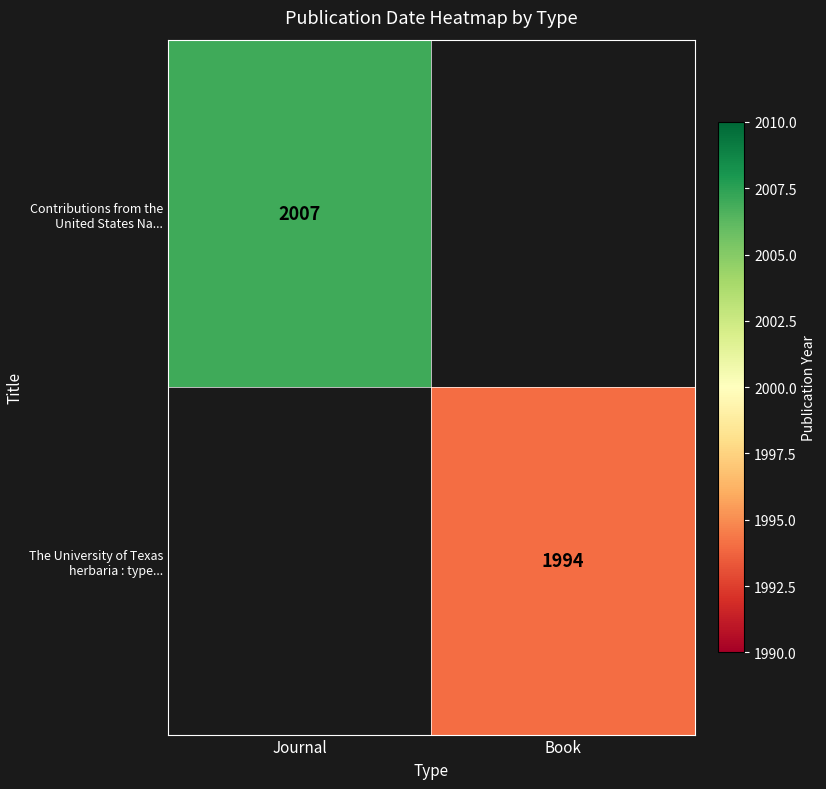

How many data points does each series have?

2